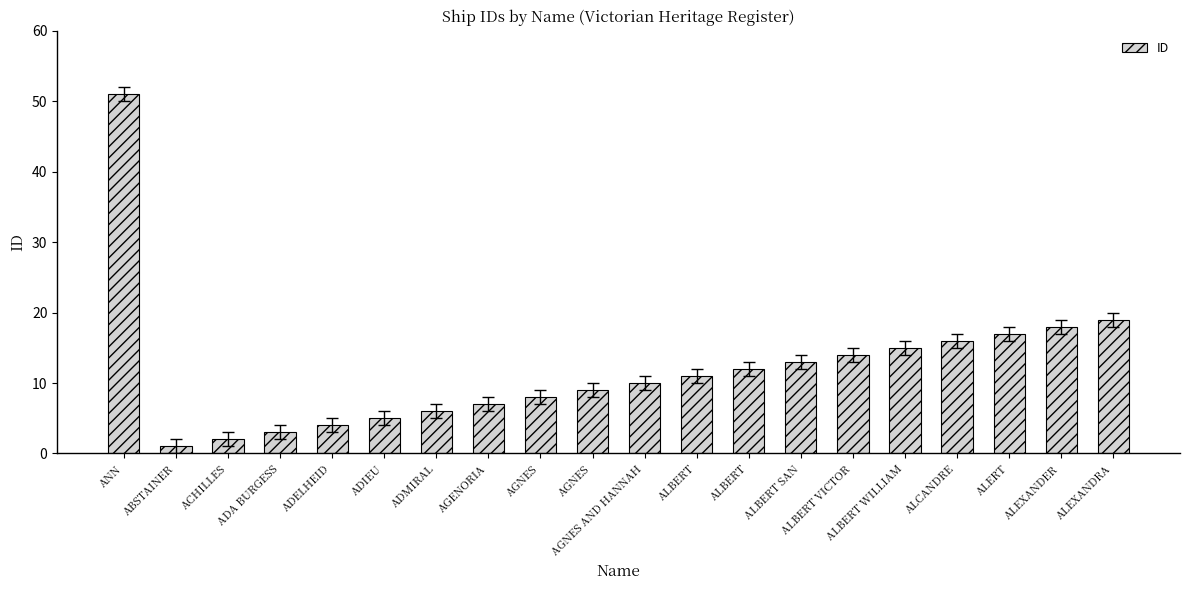

Which label corresponds to the smallest value in the chart?

ABSTAINER